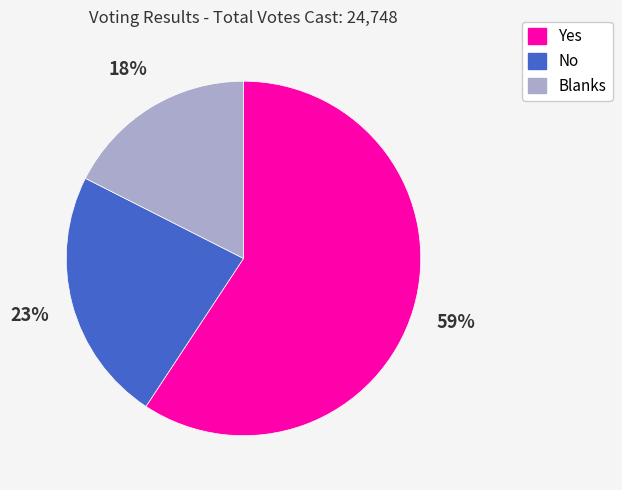

True or false: No accounts for 23% of the total.

True